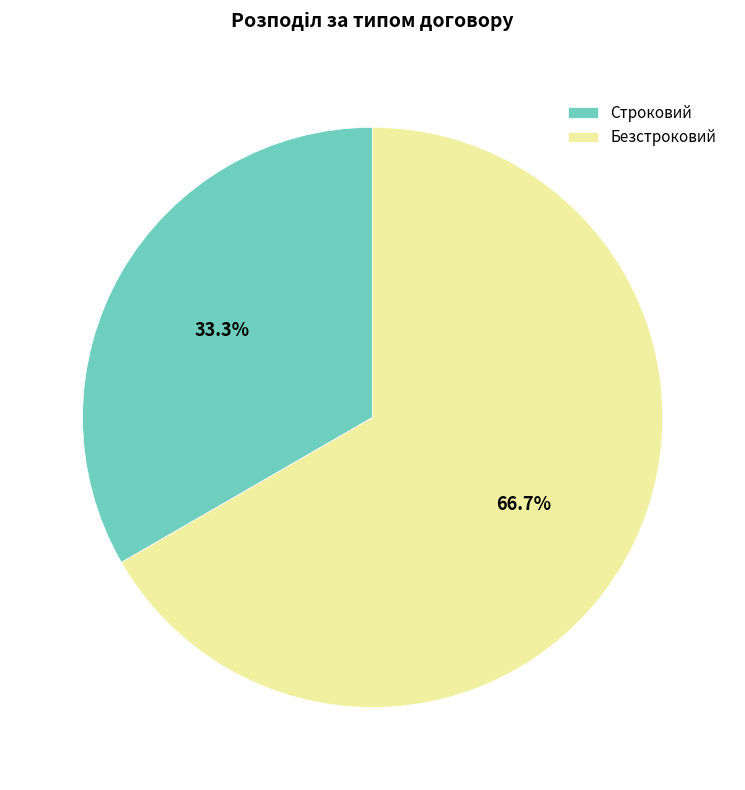

Which has a higher value, Строковий or Безстроковий?

Безстроковий